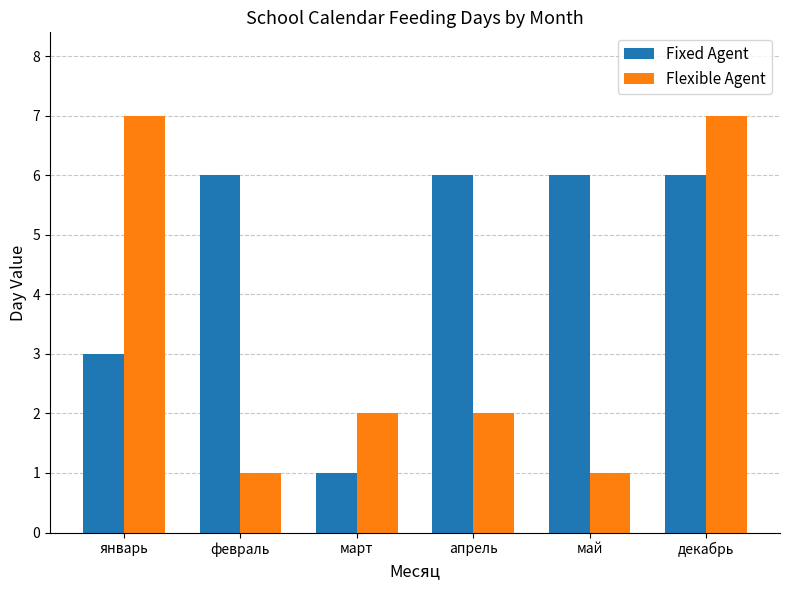

Reading right to left, extract all data points from this chart.

Fixed Agent: декабрь=6	май=6	апрель=6	март=1	февраль=6	январь=3
Flexible Agent: декабрь=7	май=1	апрель=2	март=2	февраль=1	январь=7